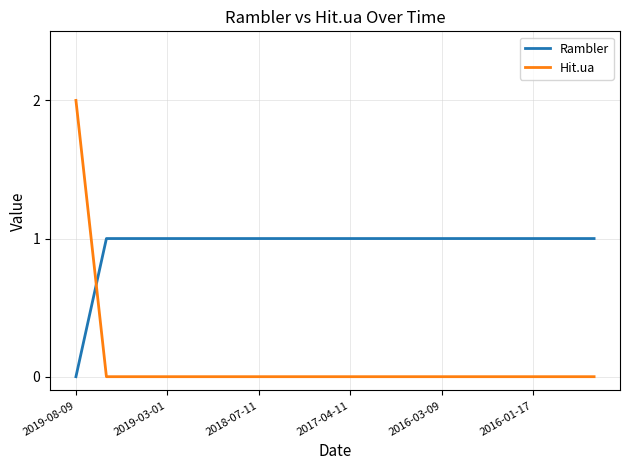

Rank the series by their average value, from highest to lowest.

Rambler, Hit.ua